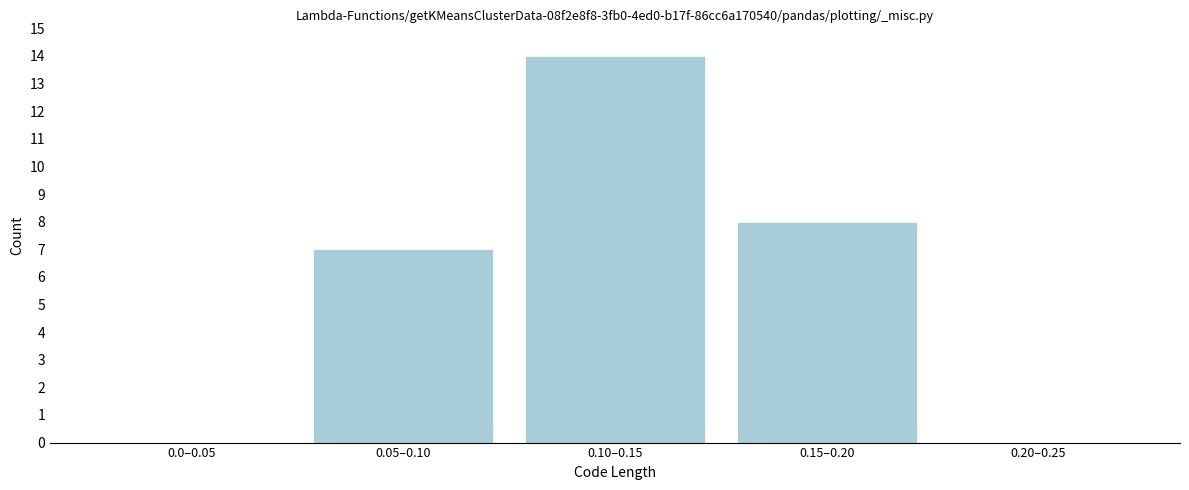

Reading left to right, transcribe all the data shown in this chart.

0.0–0.05=0	0.05–0.10=7	0.10–0.15=14	0.15–0.20=8	0.20–0.25=0